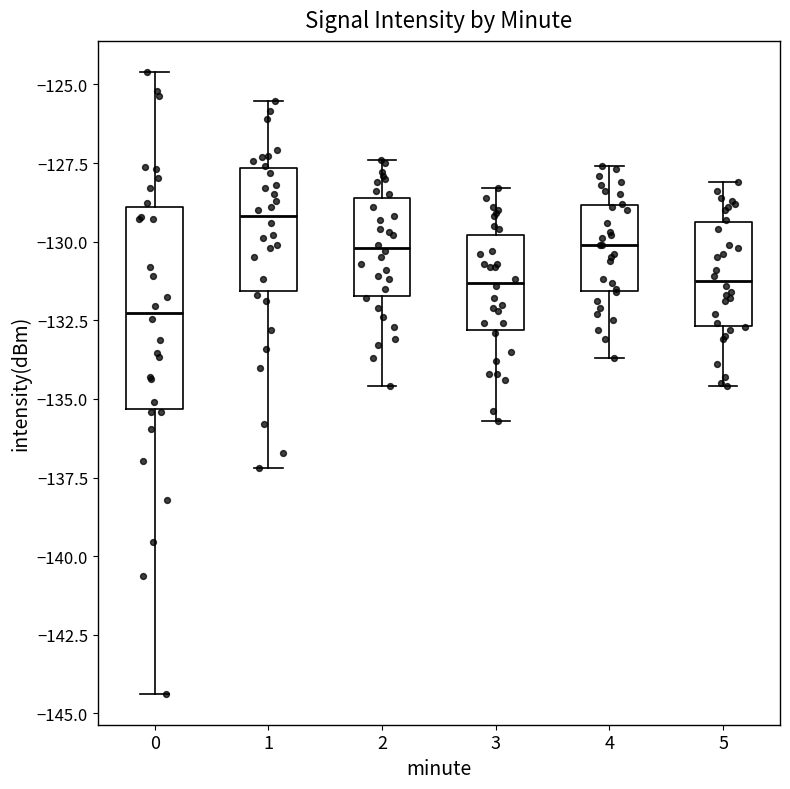

Reading left to right, read every box against the y-axis: the position of its median line, the range the box covers, and the ends of its whiskers. The values are not printed on the chart, so give them approximately, as read against the axis.

0: median -132.5, box -135.5 to -129.0, whiskers -144.5 to -124.5
1: median -129.0, box -131.5 to -127.5, whiskers -137.0 to -125.5
2: median -130.0, box -131.5 to -128.5, whiskers -134.5 to -127.5
3: median -131.5, box -133.0 to -130.0, whiskers -135.5 to -128.5
4: median -130.0, box -131.5 to -129.0, whiskers -133.5 to -127.5
5: median -131.0, box -132.5 to -129.5, whiskers -134.5 to -128.0